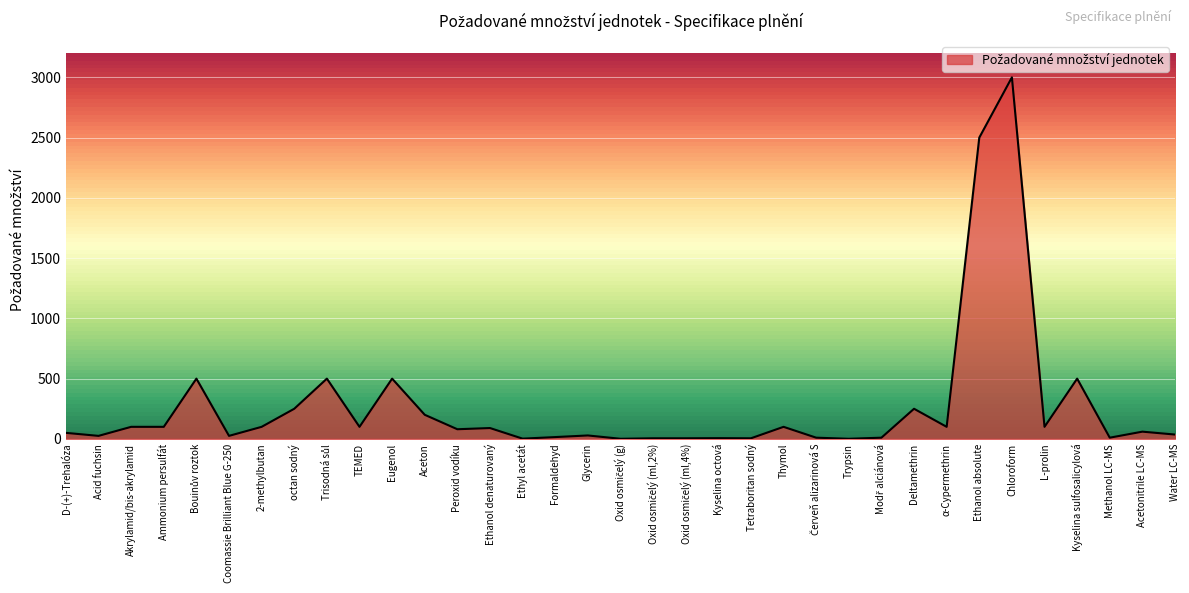

Between Glycerin and Chloroform, which is larger?

Chloroform